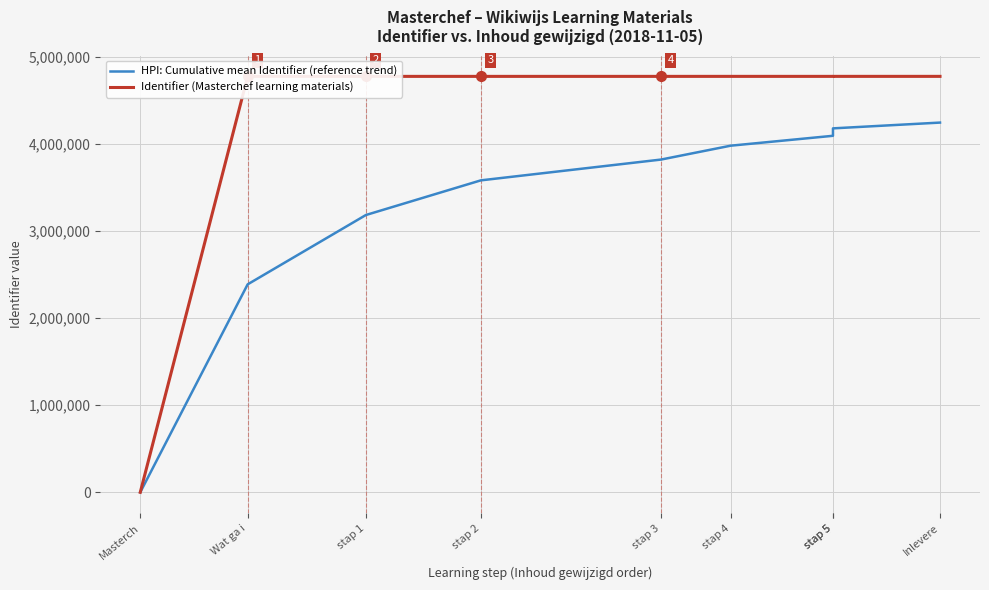

Reading left to right, extract all data points from this chart.

HPI: Cumulative mean Identifier (reference trend): Masterch=0.0	Wat ga i=2390088.0	stap 1=3186789.3	stap 2=3585142.5	stap 3=3824156.8	stap 4=3983511.3	stap 5=4097322.4	stap 5=4182701.8	Inlevere=4249108.1
Identifier (Masterchef learning materials): Masterch=0.0	Wat ga i=4780176.0	stap 1=4780192.0	stap 2=4780202.0	stap 3=4780214.0	stap 4=4780284.0	stap 5=4780189.0	stap 5=4780357.0	Inlevere=4780359.0